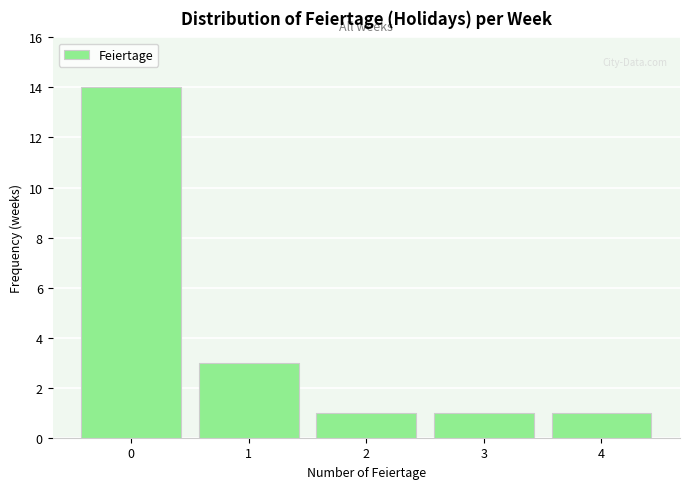

Reading left to right, transcribe this chart: for each bar, give the range it covers on the x-axis and its height. The values are not printed on the chart, so give them approximately, as read against the axis.

-0.5 to 0.5: 14
0.5 to 1.5: 3
1.5 to 2.5: 1
2.5 to 3.5: 1
3.5 to 4.5: 1